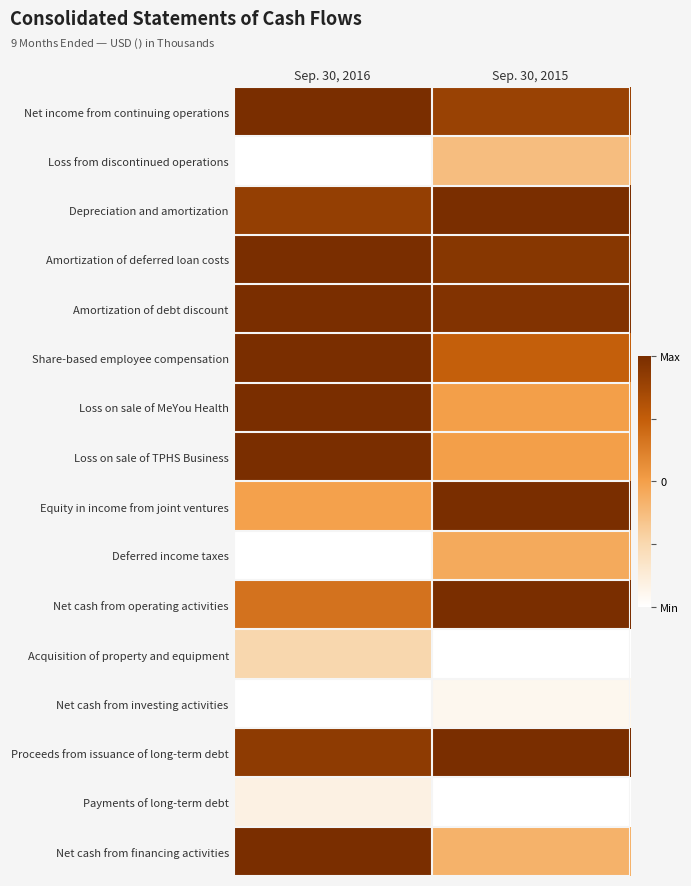

Which has a higher value, Sep. 30, 2016 or Sep. 30, 2015?

Sep. 30, 2016